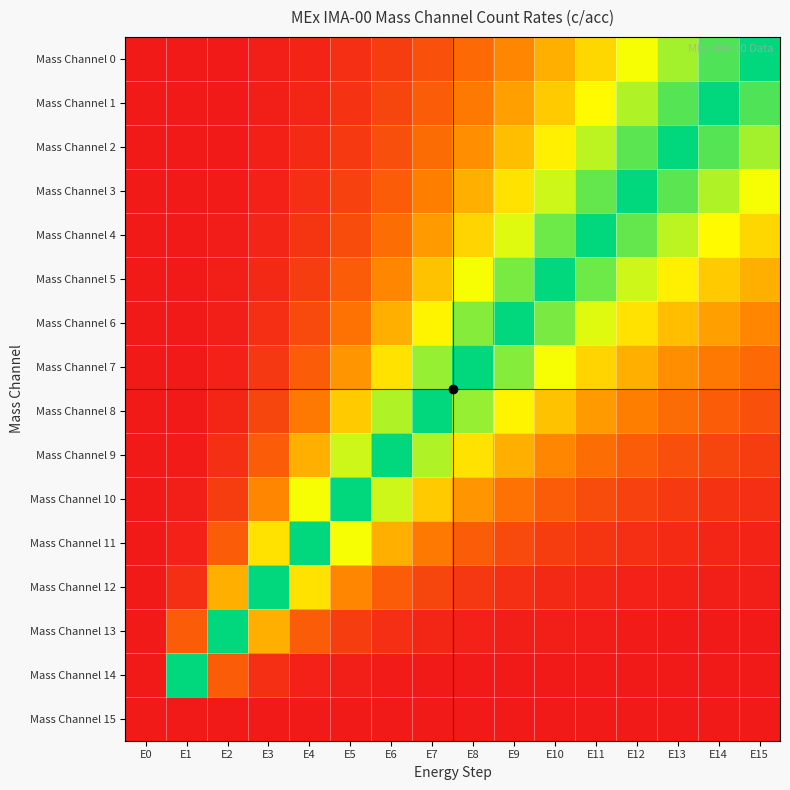

At which category is the sum across all series the highest?

E0